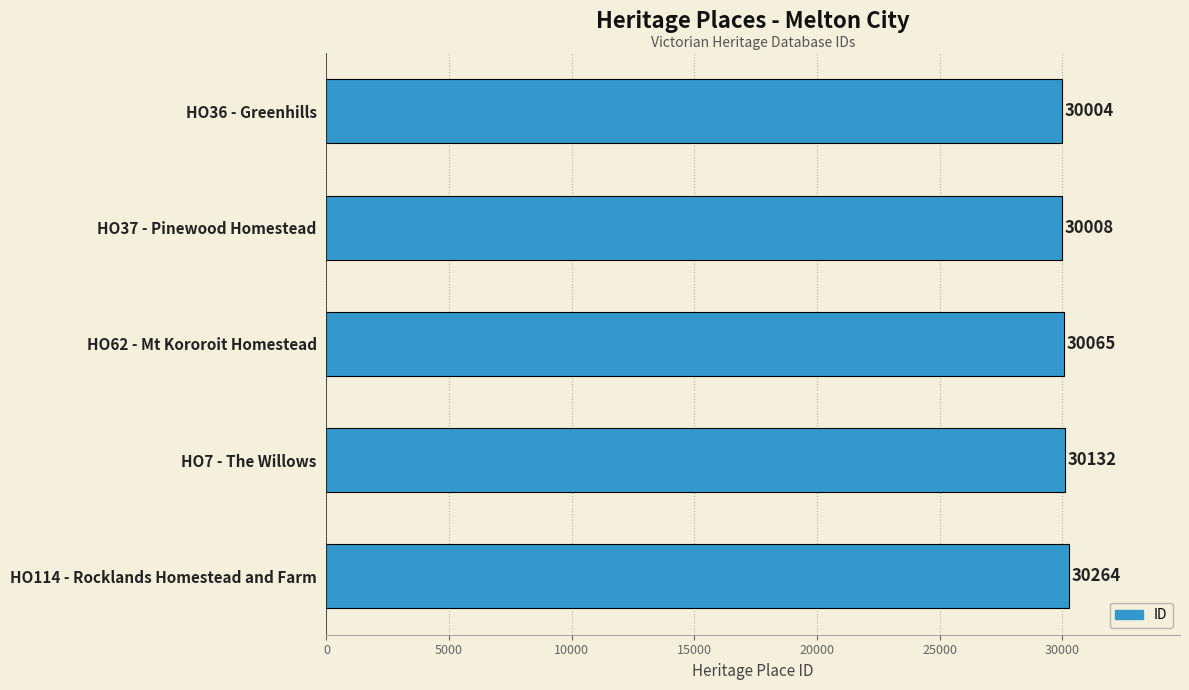

List the labels in order of value, largest first.

HO114 - Rocklands Homestead and Farm, HO7 - The Willows, HO62 - Mt Kororoit Homestead, HO37 - Pinewood Homestead, HO36 - Greenhills